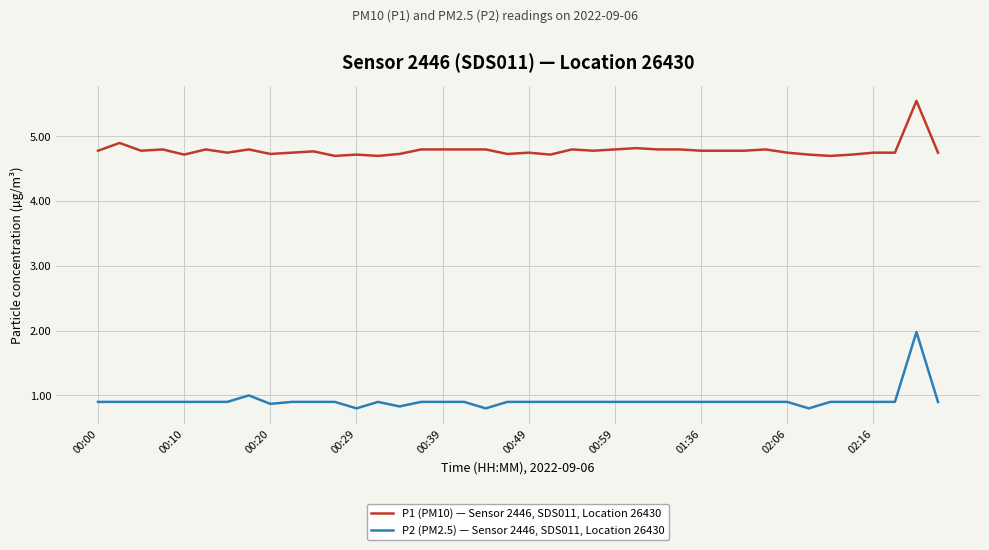

Rank the series by their average value, from highest to lowest.

P1 (PM10) — Sensor 2446, SDS011, Location 26430, P2 (PM2.5) — Sensor 2446, SDS011, Location 26430